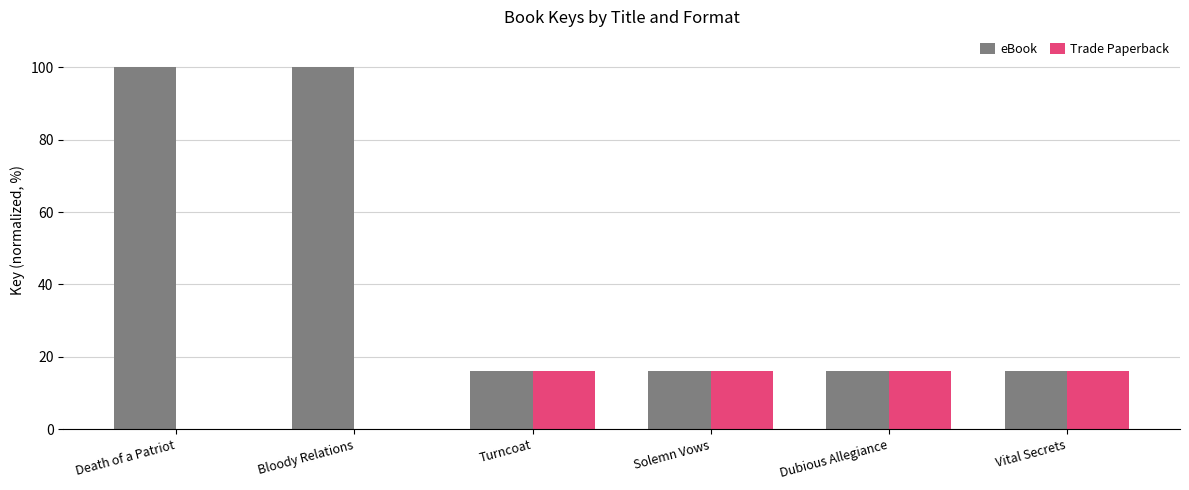

Are the bars horizontal?

No